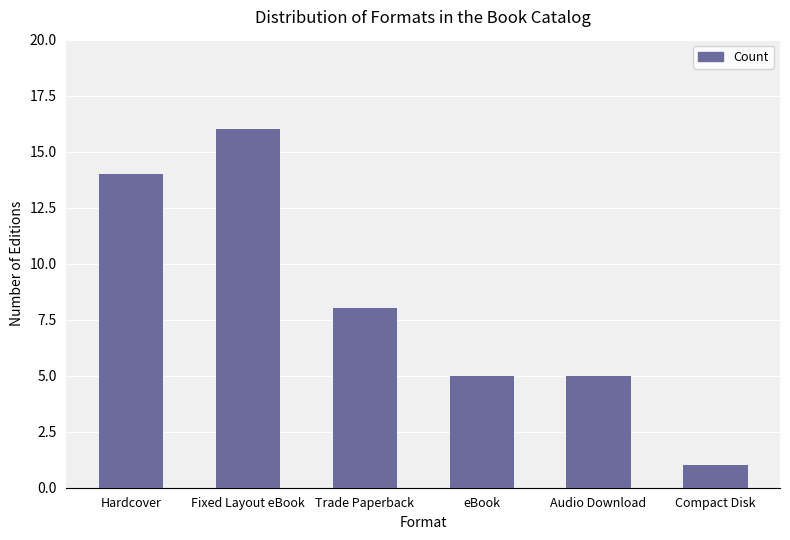

Which label corresponds to the smallest value in the chart?

Compact Disk